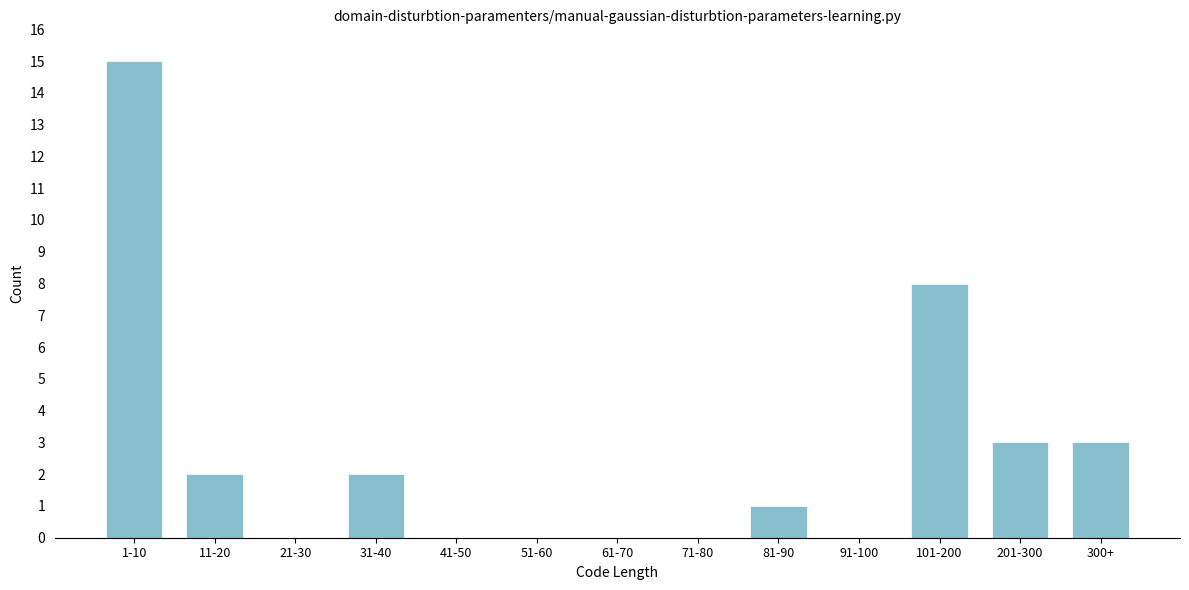

Reading left to right, list all the values displayed in this chart.

1-10=15	11-20=2	21-30=0	31-40=2	41-50=0	51-60=0	61-70=0	71-80=0	81-90=1	91-100=0	101-200=8	201-300=3	300+=3